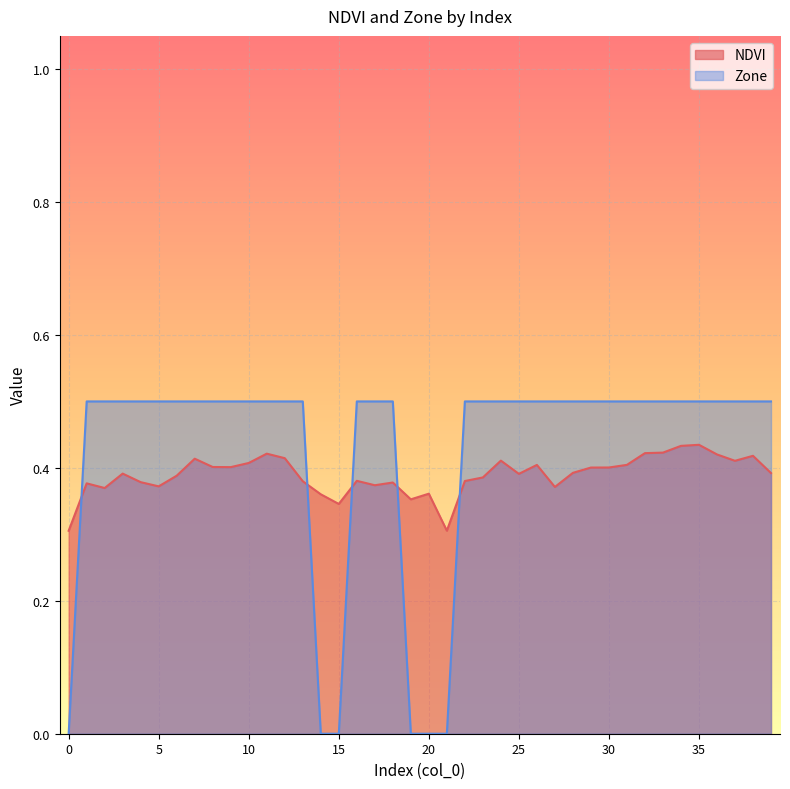

How many data points in Zone are above 0?

34